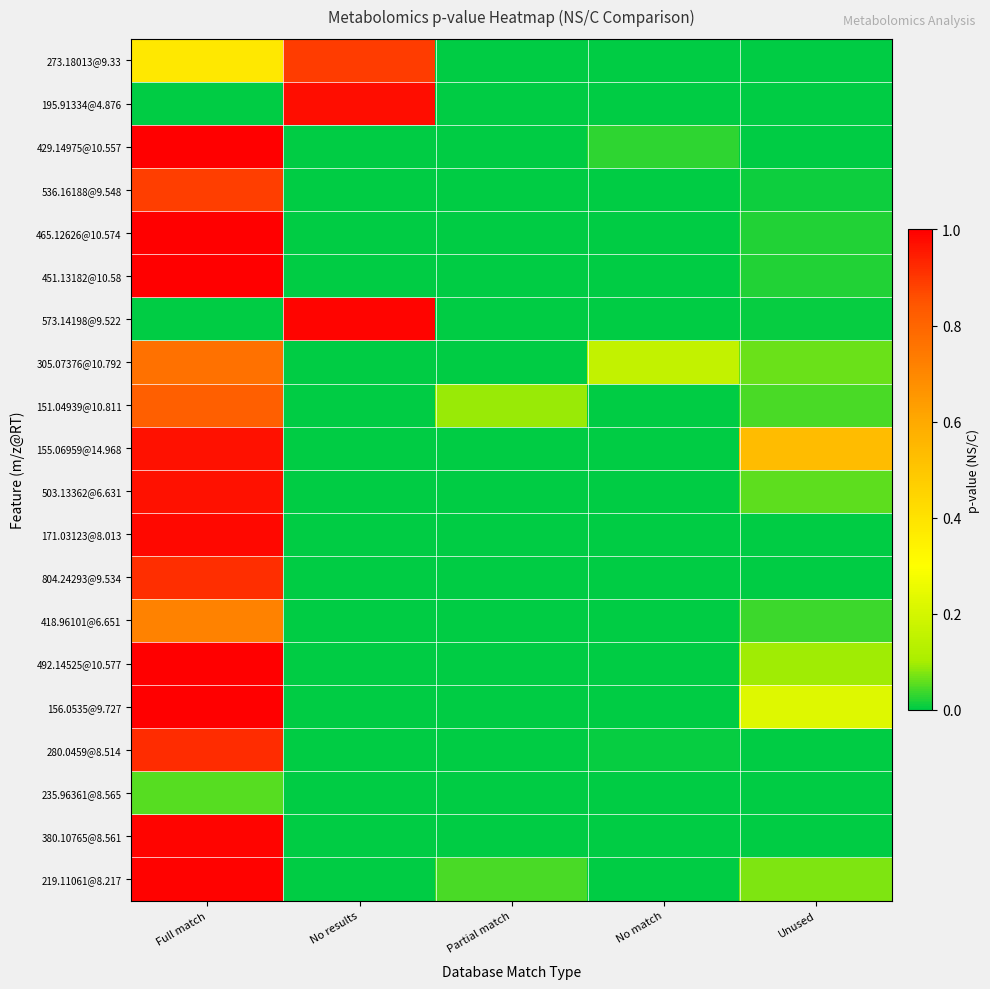

Reading right to left, transcribe all the data shown in this chart.

273.18013@9.33: Unused=0.0	No match=0.0	Partial match=0.0	No results=0.9	Full match=0.4
195.91334@4.876: Unused=0.0	No match=0.0	Partial match=0.0	No results=1.0	Full match=0.0
429.14975@10.557: Unused=0.0	No match=0.0	Partial match=0.0	No results=0.0	Full match=1.0
536.16188@9.548: Unused=0.0	No match=0.0	Partial match=0.0	No results=0.0	Full match=0.9
465.12626@10.574: Unused=0.0	No match=0.0	Partial match=0.0	No results=0.0	Full match=1.0
451.13182@10.58: Unused=0.0	No match=0.0	Partial match=0.0	No results=0.0	Full match=1.0
573.14198@9.522: Unused=0.0	No match=0.0	Partial match=0.0	No results=1.0	Full match=0.0
305.07376@10.792: Unused=0.1	No match=0.2	Partial match=0.0	No results=0.0	Full match=0.8
151.04939@10.811: Unused=0.0	No match=0.0	Partial match=0.1	No results=0.0	Full match=0.8
155.06959@14.968: Unused=0.5	No match=0.0	Partial match=0.0	No results=0.0	Full match=1.0
503.13362@6.631: Unused=0.1	No match=0.0	Partial match=0.0	No results=0.0	Full match=1.0
171.03123@8.013: Unused=0.0	No match=0.0	Partial match=0.0	No results=0.0	Full match=1.0
804.24293@9.534: Unused=0.0	No match=0.0	Partial match=0.0	No results=0.0	Full match=0.9
418.96101@6.651: Unused=0.0	No match=0.0	Partial match=0.0	No results=0.0	Full match=0.7
492.14525@10.577: Unused=0.1	No match=0.0	Partial match=0.0	No results=0.0	Full match=1.0
156.0535@9.727: Unused=0.2	No match=0.0	Partial match=0.0	No results=0.0	Full match=1.0
280.0459@8.514: Unused=0.0	No match=0.0	Partial match=0.0	No results=0.0	Full match=0.9
235.96361@8.565: Unused=0.0	No match=0.0	Partial match=0.0	No results=0.0	Full match=0.1
380.10765@8.561: Unused=0.0	No match=0.0	Partial match=0.0	No results=0.0	Full match=1.0
219.11061@8.217: Unused=0.1	No match=0.0	Partial match=0.0	No results=0.0	Full match=1.0